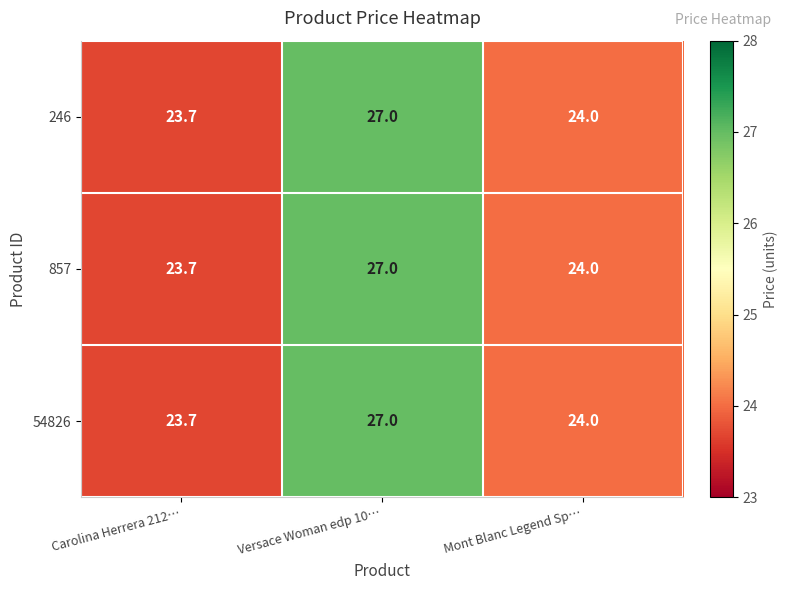

At which label is 857 closest to 25?

Mont Blanc Legend Sp…